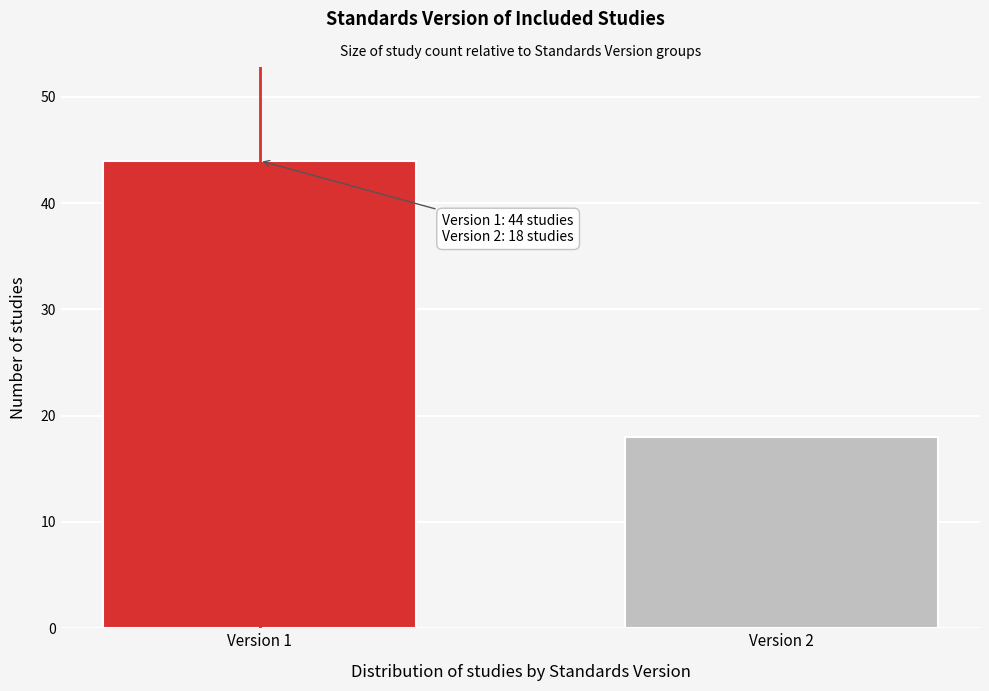

Reading left to right, transcribe all the data shown in this chart.

44	18